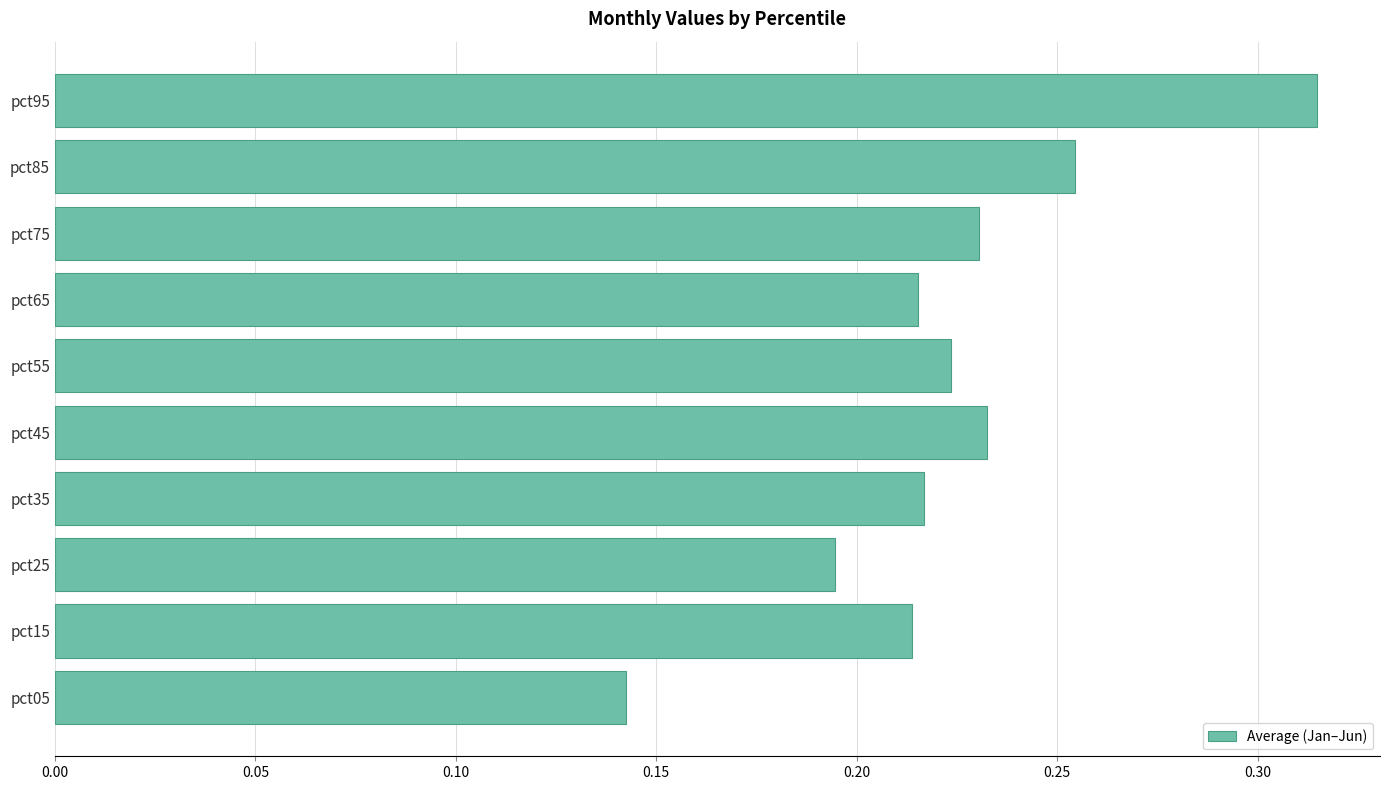

What is the sum of the values at pct05 and pct45?

0.4